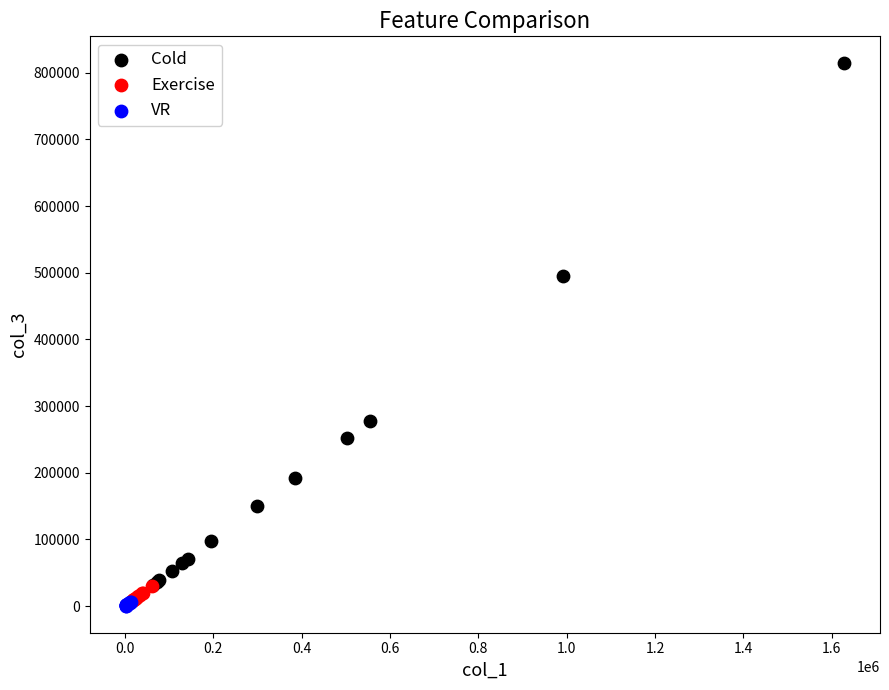

Which series has the largest Y range (max minus min)?

Cold